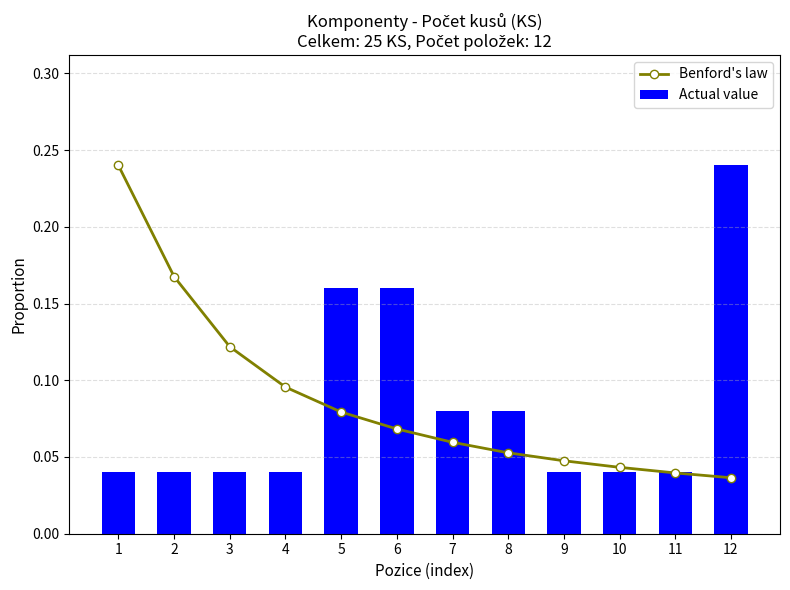

What is the average value of the Actual value series?

0.1